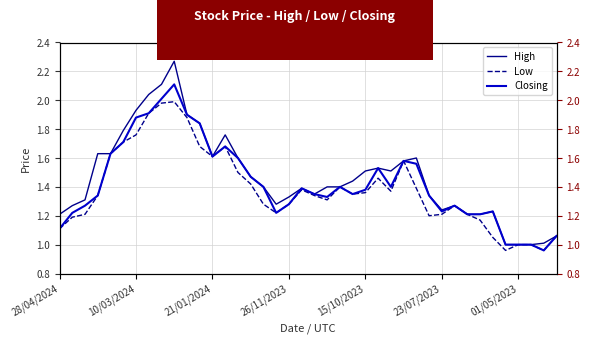

Where is Low nearest to the value 1?

01/05/2023